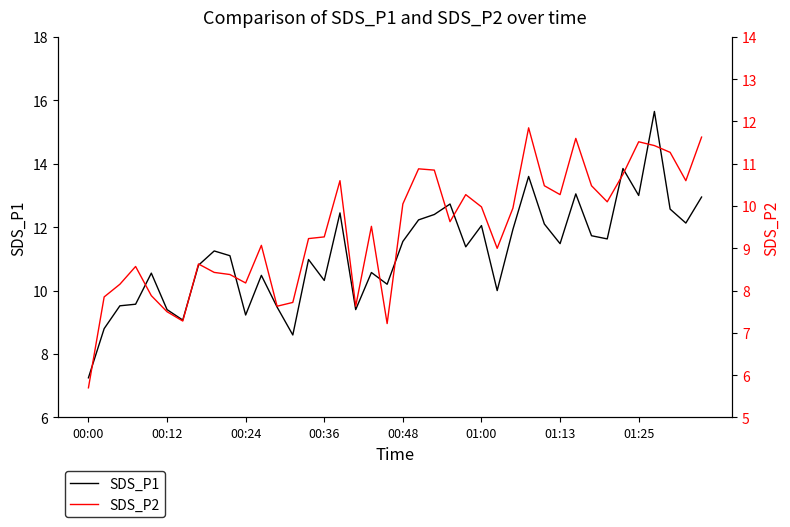

What is the value of the SDS_P2 point at the 20th from the left?

7.2